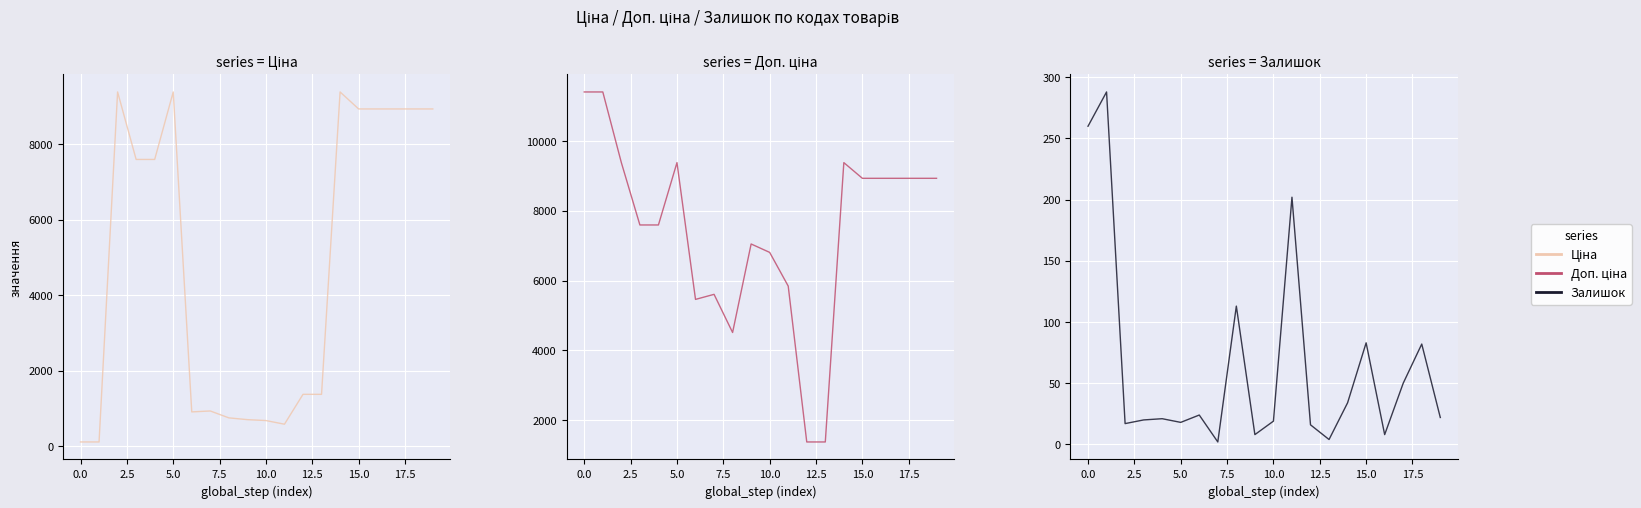

Where do Ціна and Доп. ціна first cross each other?

11 and 12